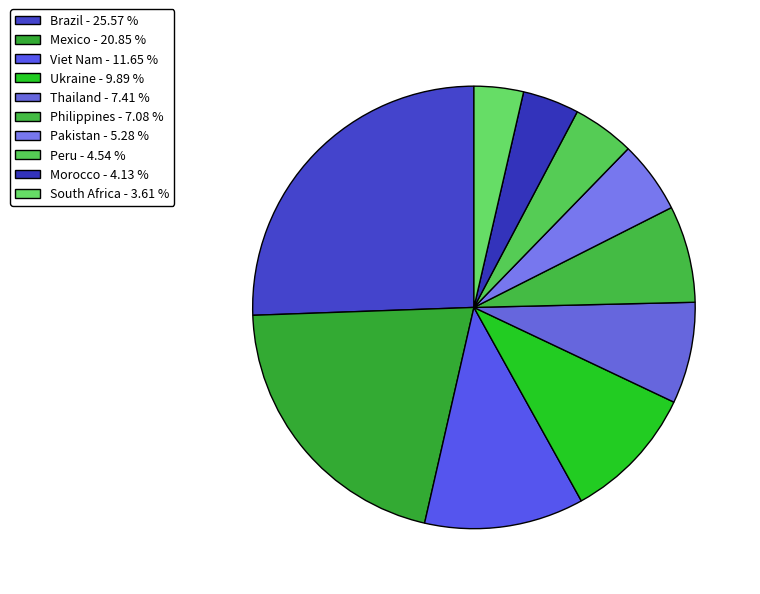

The Philippines slice represents 7% of the pie. True or false?

True